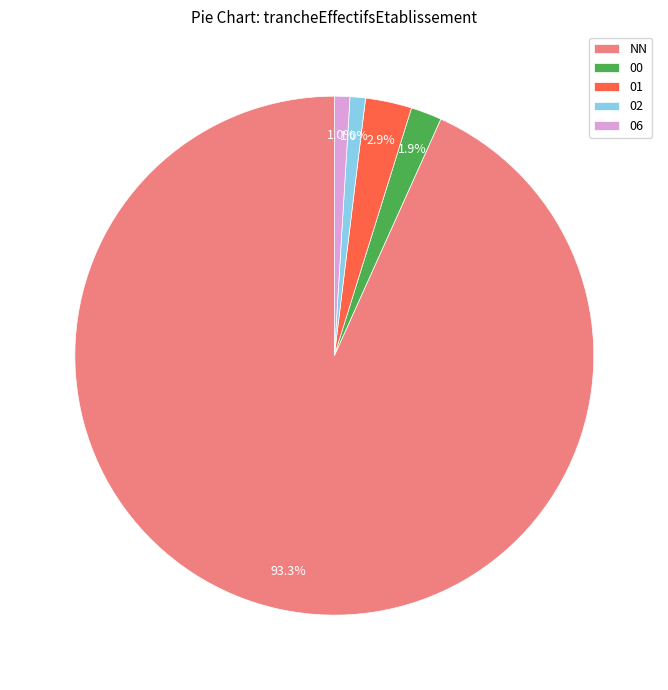

Which category accounts for the majority?

NN